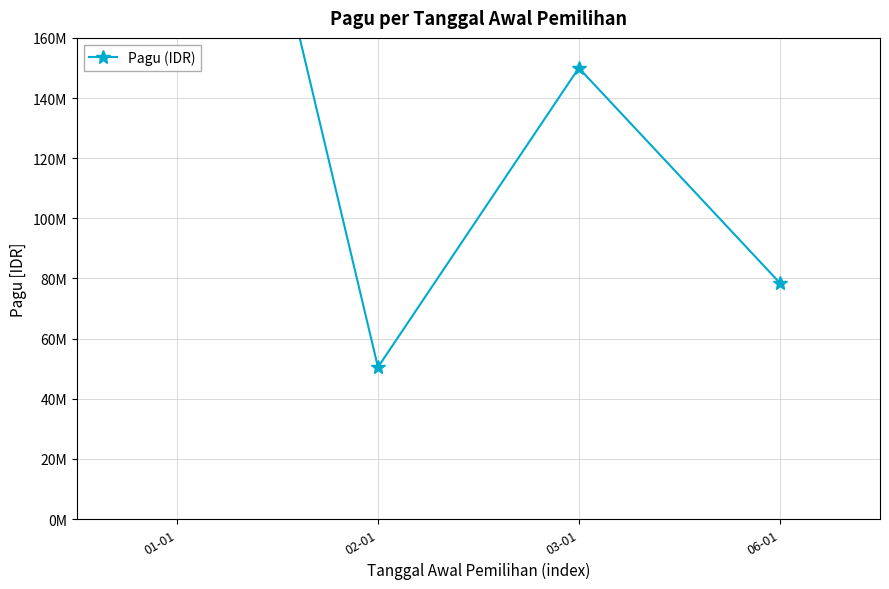

What is the greatest value displayed?

331372000